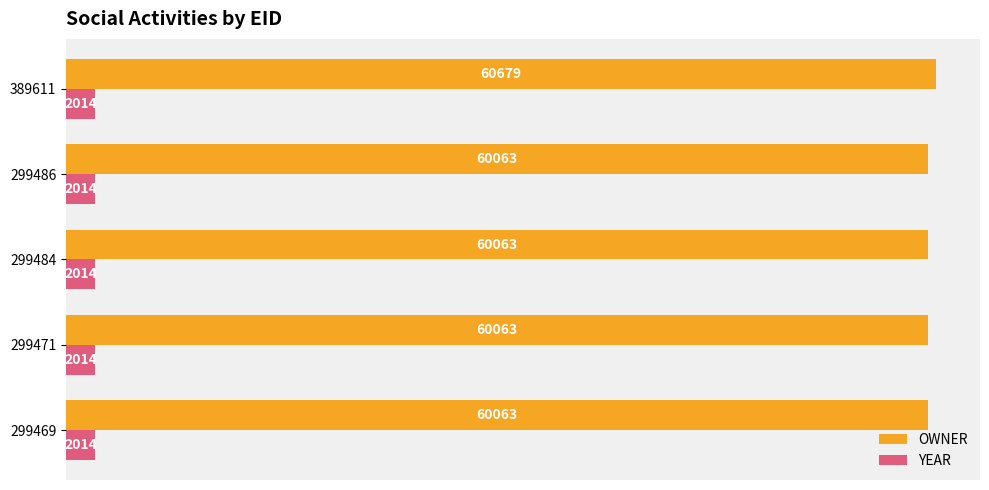

List the series in order of their overall mean, highest first.

OWNER, YEAR